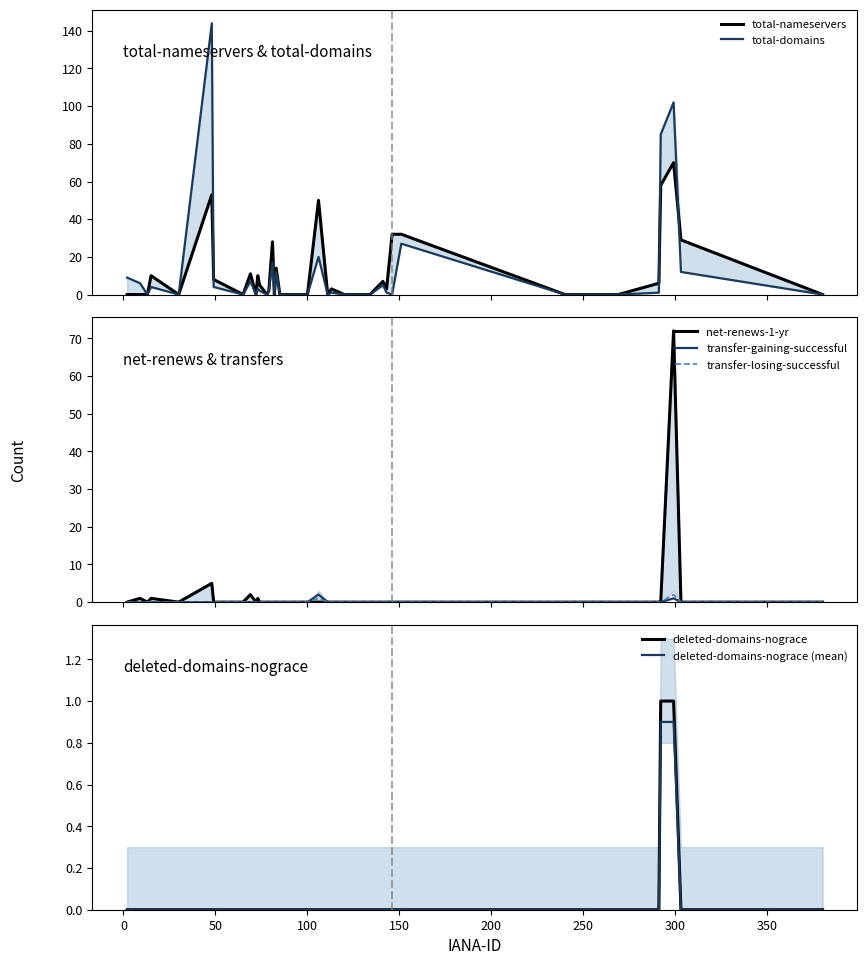

The value of total-domains at 72 is 71. True or false?

False